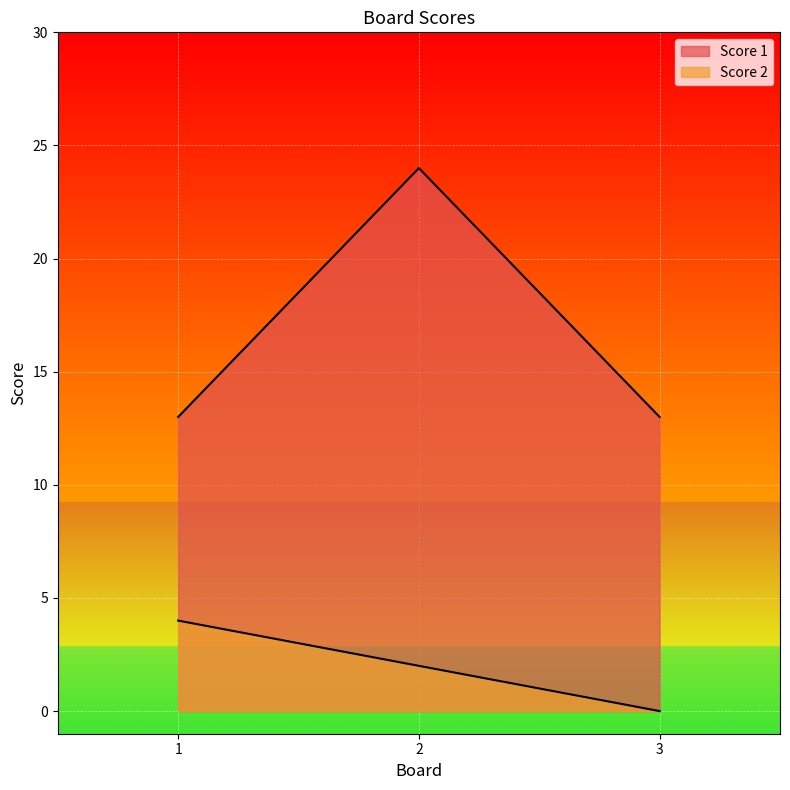

How many lines are shown in the chart?

2